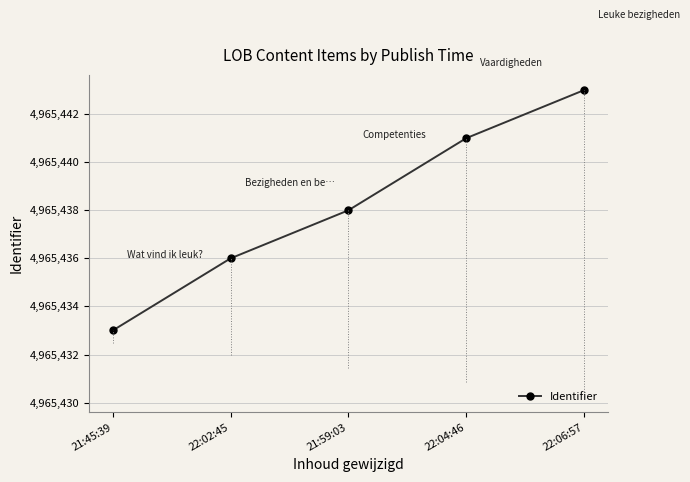

What is the difference between the maximum and minimum values?

10